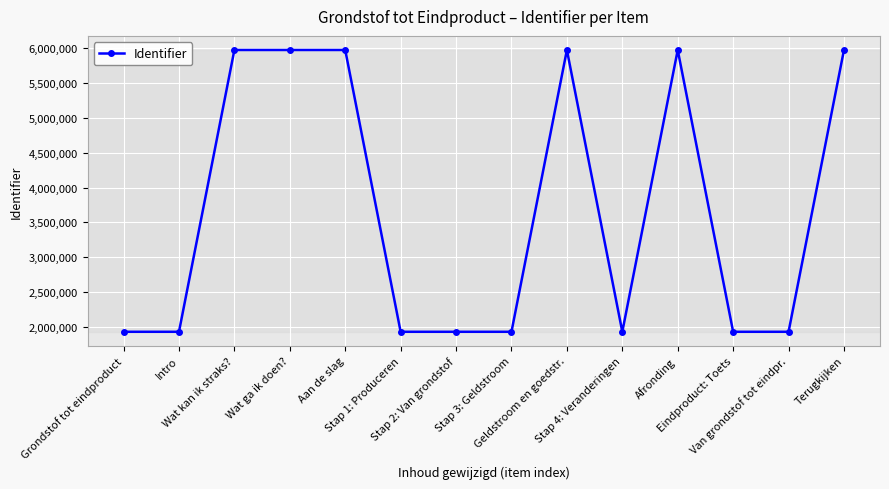

What is the greatest value displayed?

5975772